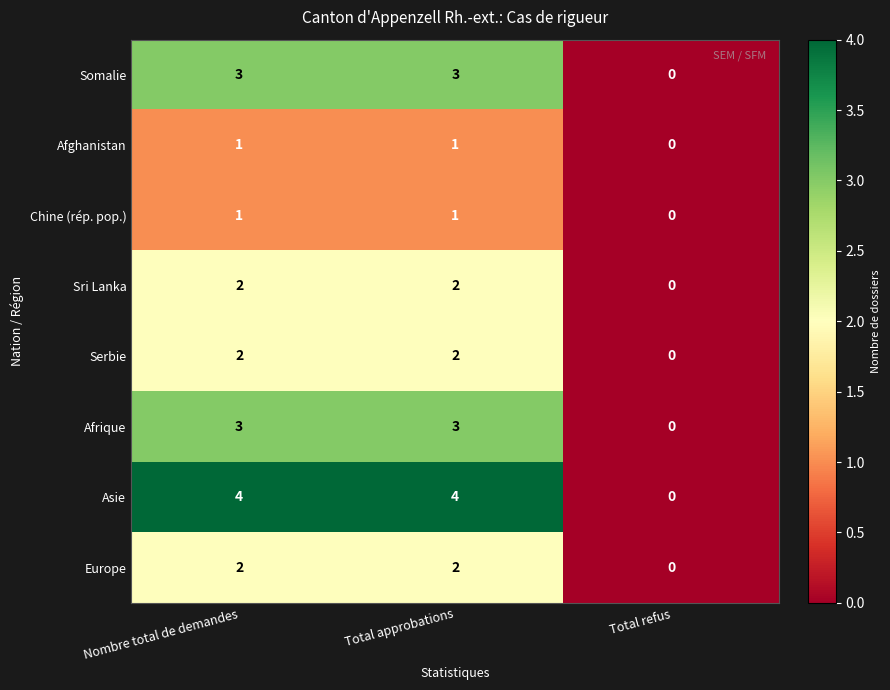

Which series has the widest spread of values?

Asie